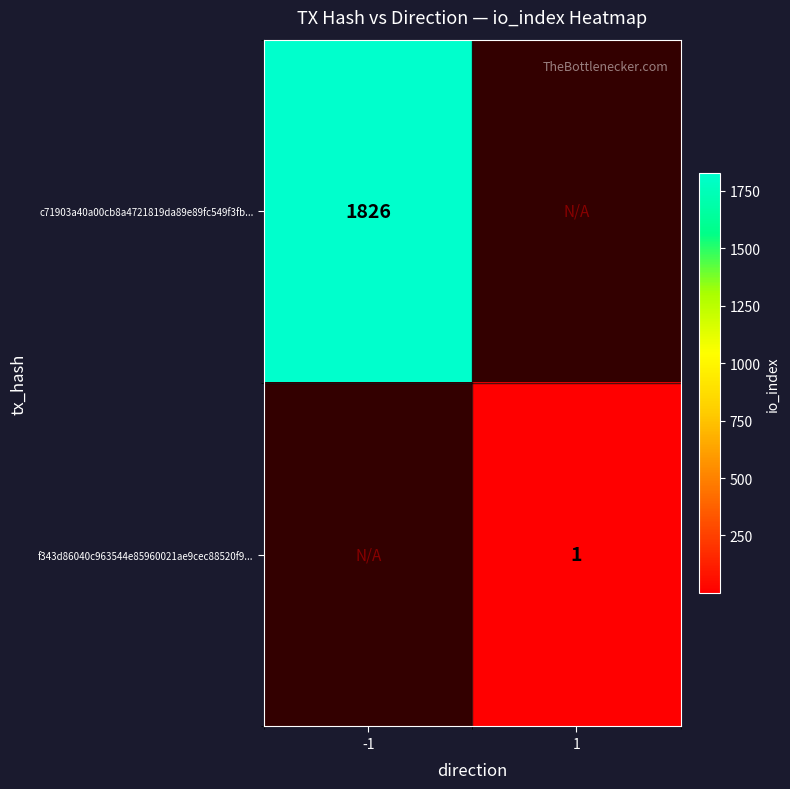

True or false: f343d86040c963544e85960021ae9cec88520f9... has a value of 2 at 1.

False